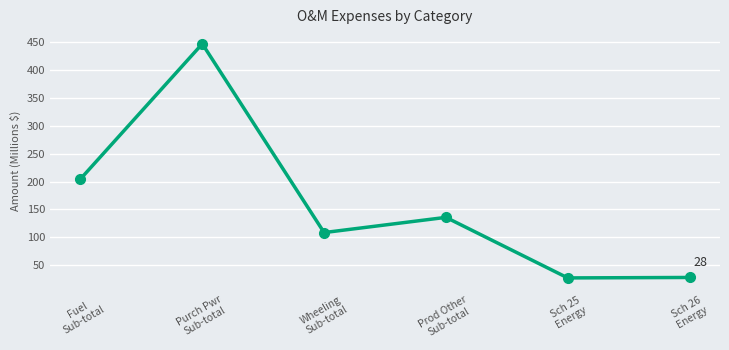

How many interior local peaks (higher than both neighbors) does the data have?

2